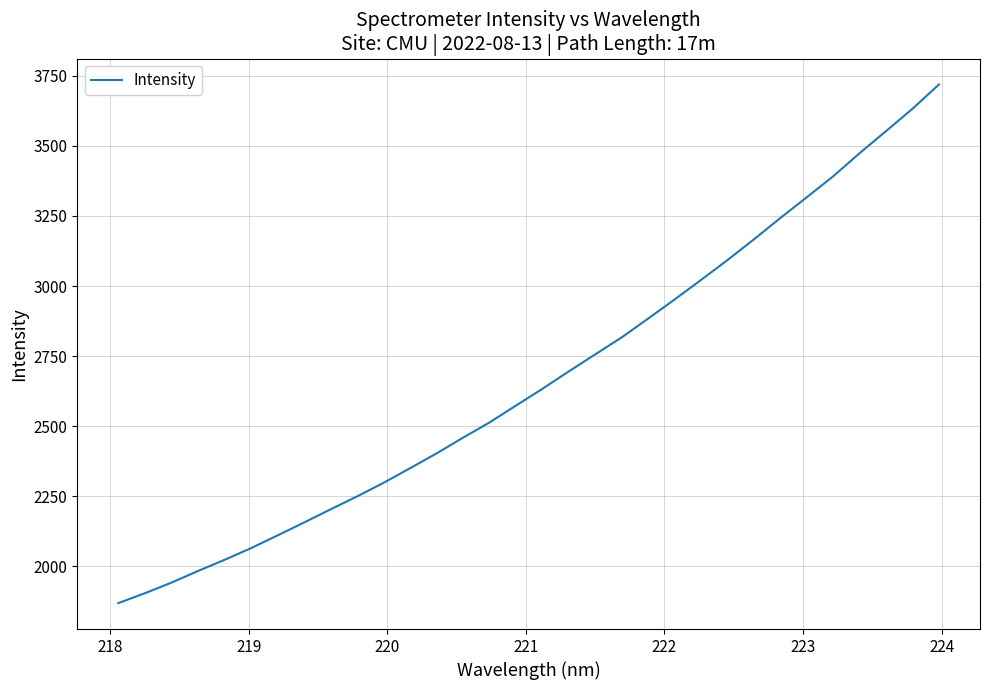

What is the difference between the maximum and minimum values?

1850.3